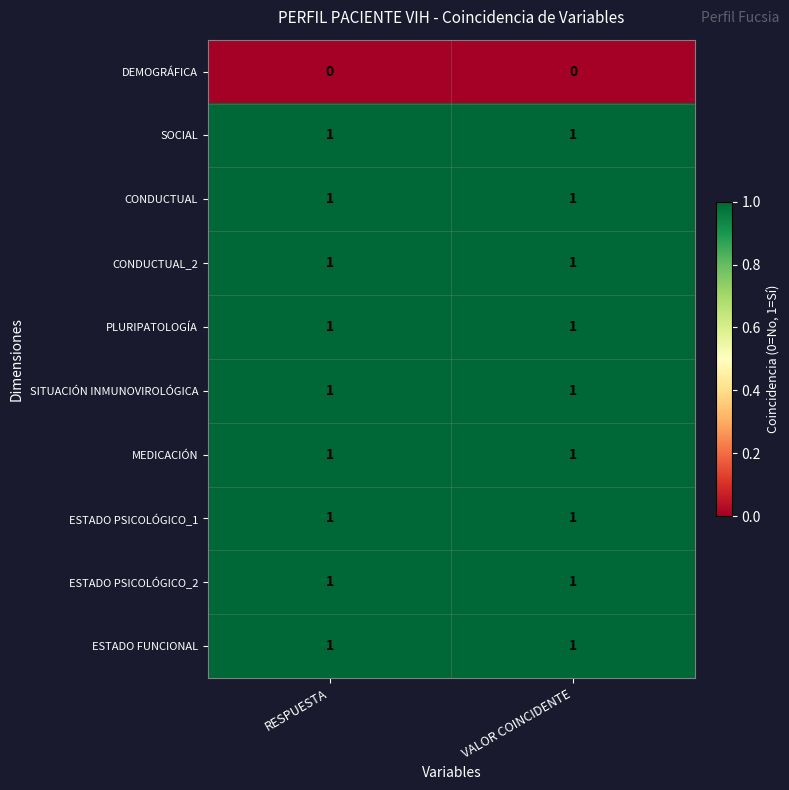

Is it true that PLURIPATOLOGÍA equals 0 at RESPUESTA?

False